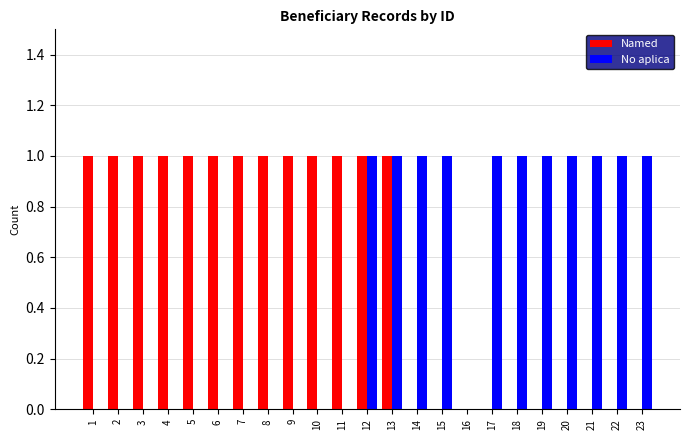

Which series has the largest total across all categories?

Named